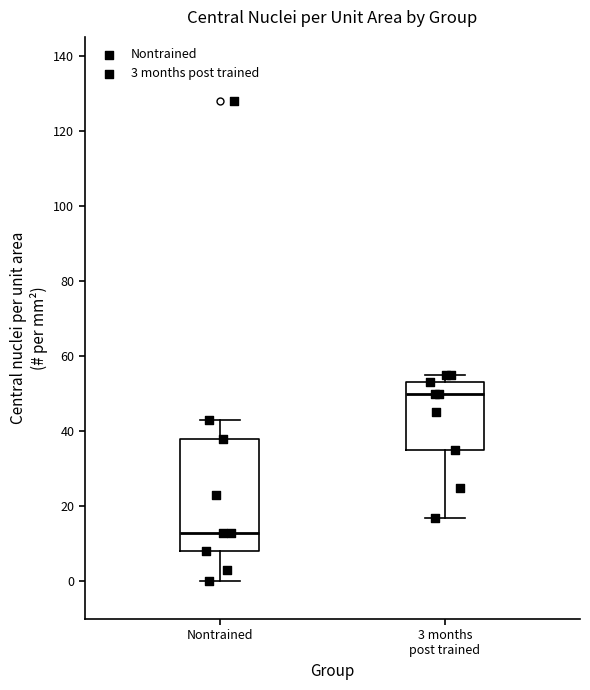

Reading left to right, read every box against the y-axis: the position of its median line, the range the box covers, and the ends of its whiskers. The values are not printed on the chart, so give them approximately, as read against the axis.

Nontrained: median 14, box 8 to 38, whiskers 0 to 44
3 months post trained: median 50, box 36 to 54, whiskers 18 to 56